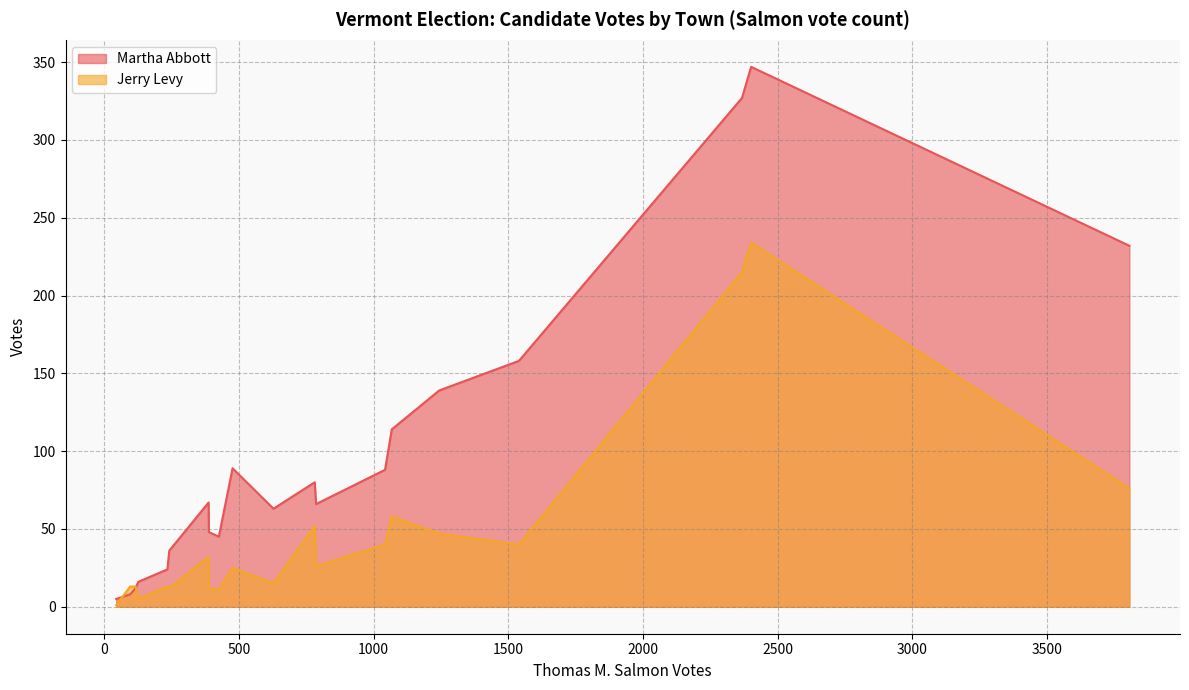

True or false: Jerry Levy has a value of 12 at Barre City 3-2.

False